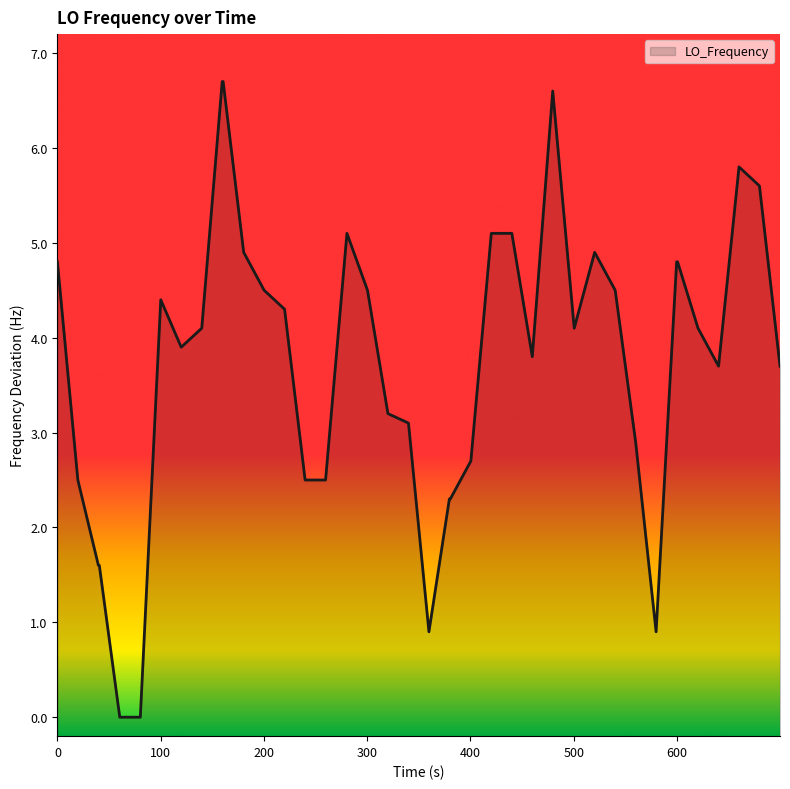

How many positive values are there?

38